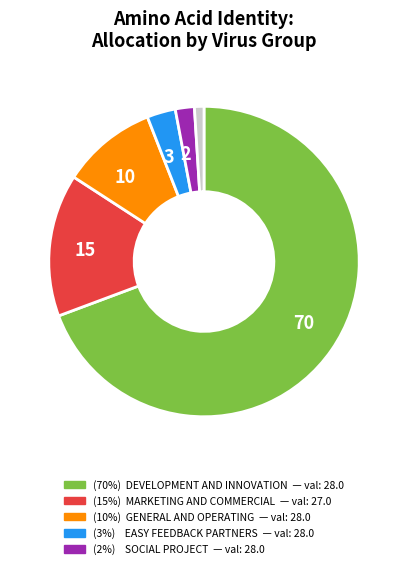

Does any single category account for the majority?

Yes